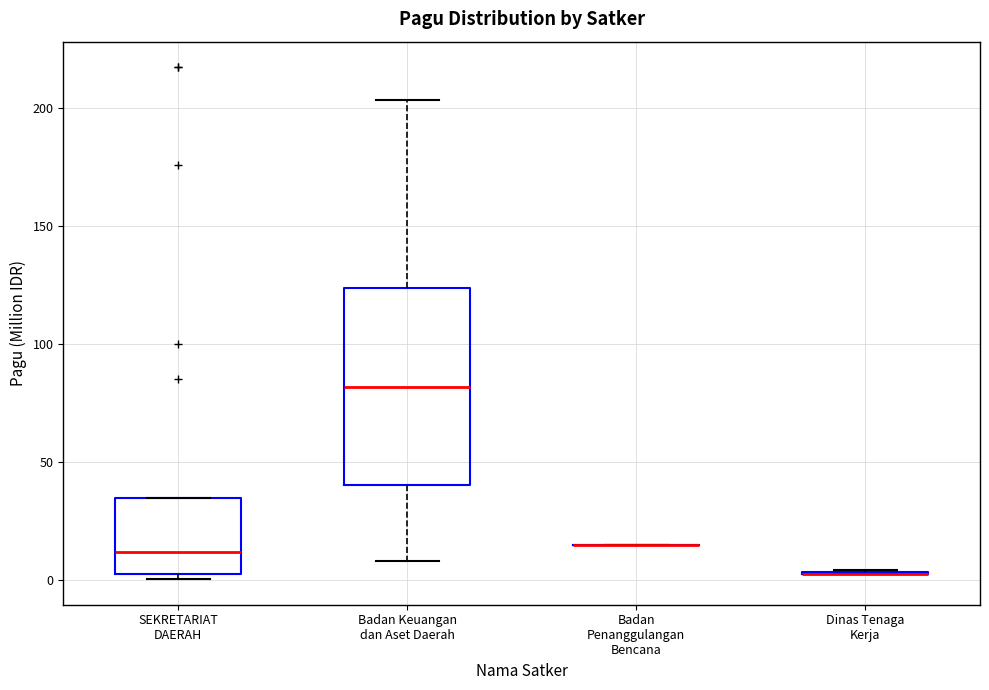

Reading left to right, read every box against the y-axis: the position of its median line, the range the box covers, and the ends of its whiskers. The values are not printed on the chart, so give them approximately, as read against the axis.

SEKRETARIAT DAERAH: median 10, box 5 to 35, whiskers 0 to 35
Badan Keuangan dan Aset Daerah: median 80, box 40 to 125, whiskers 10 to 205
Badan Penanggulangan Bencana: box collapsed to a line at 15, whiskers 15 to 15
Dinas Tenaga Kerja: box collapsed to a line at 5, whiskers 5 to 5